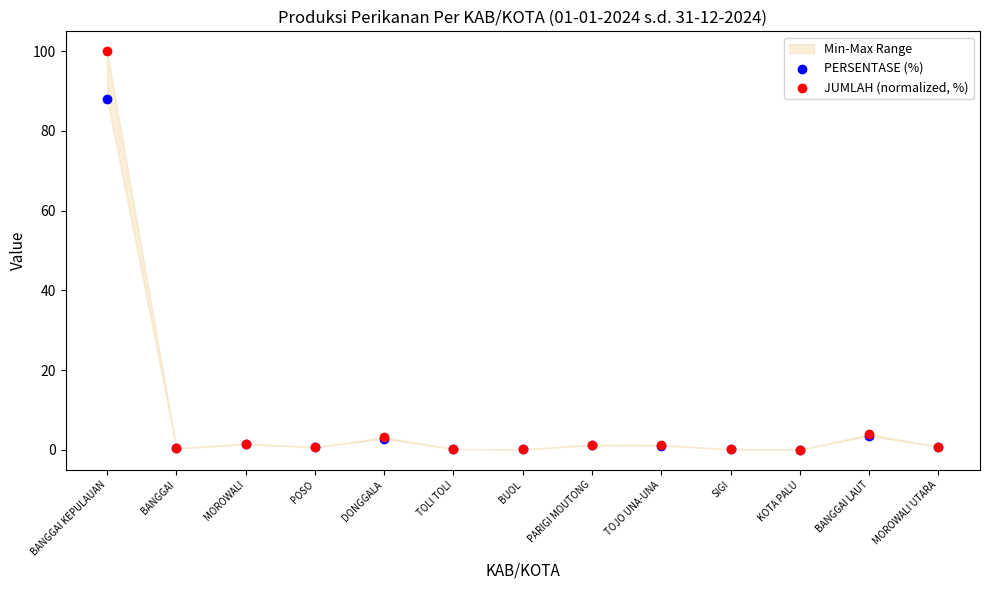

In the JUMLAH (normalized, %) series, what Y value is closest to 50?

3.9